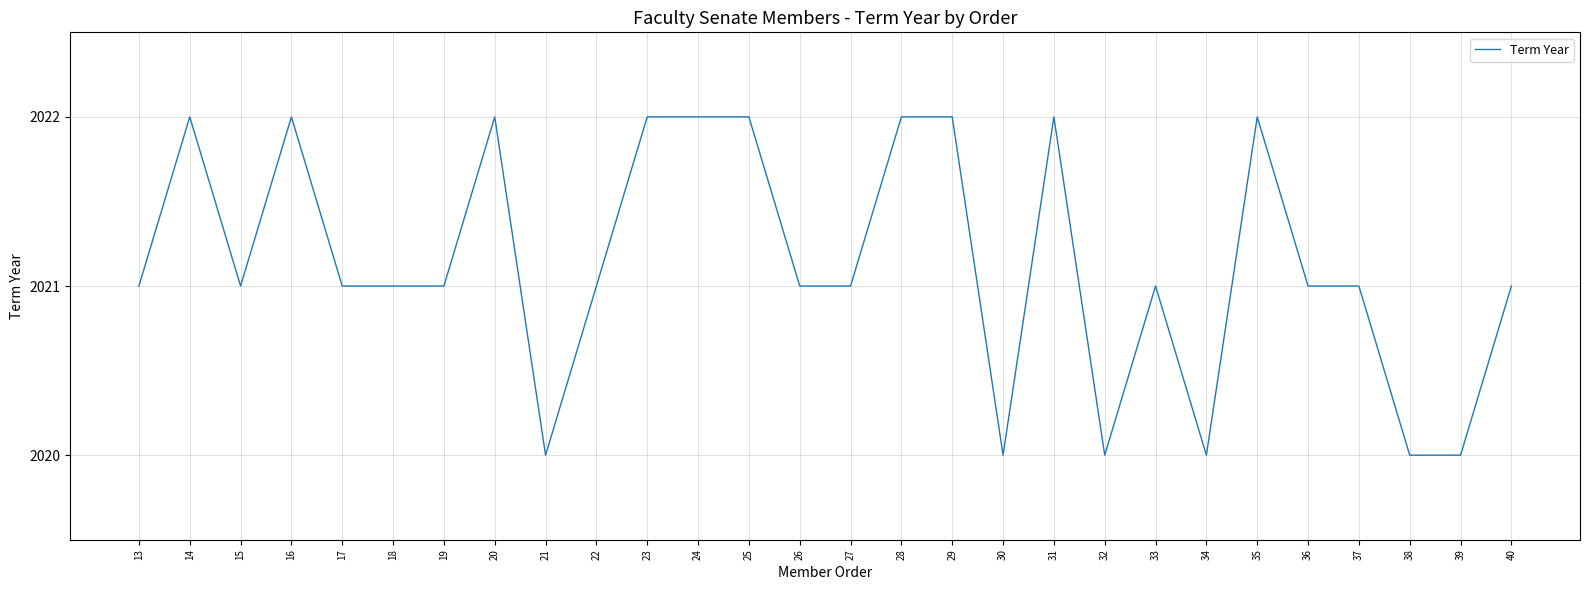

What is the difference between the maximum and minimum values?

2